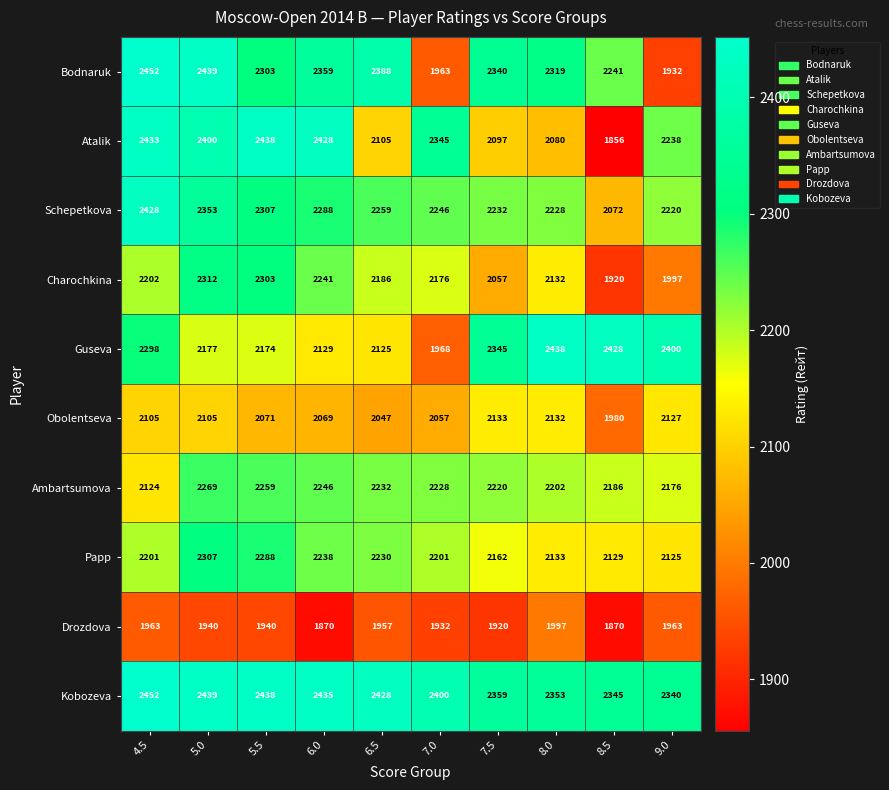

What is the difference between the highest and lowest values at 6.0?

565